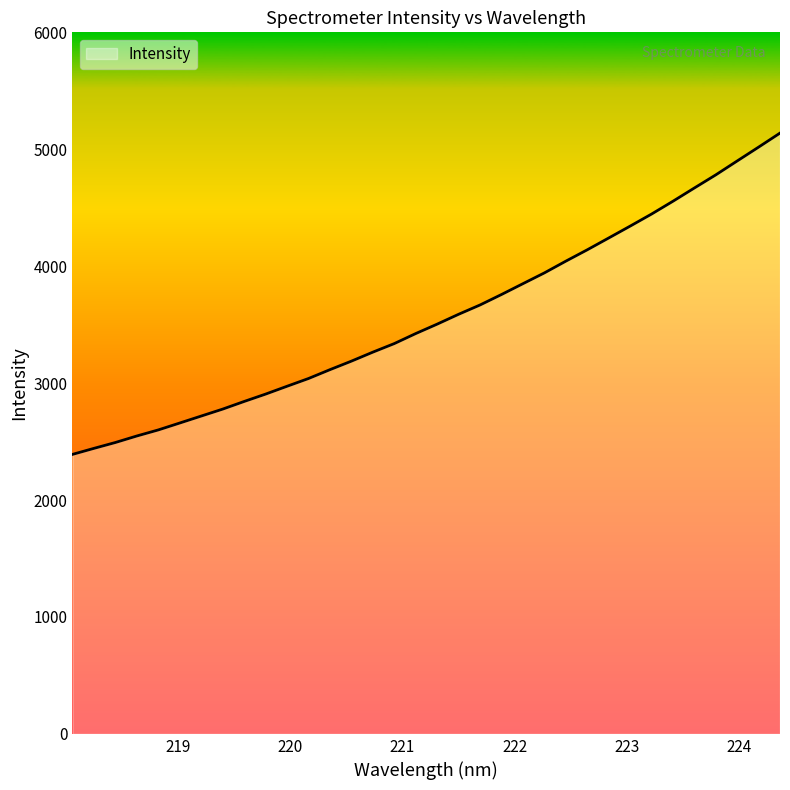

What is the difference between the maximum and minimum values?

2747.9